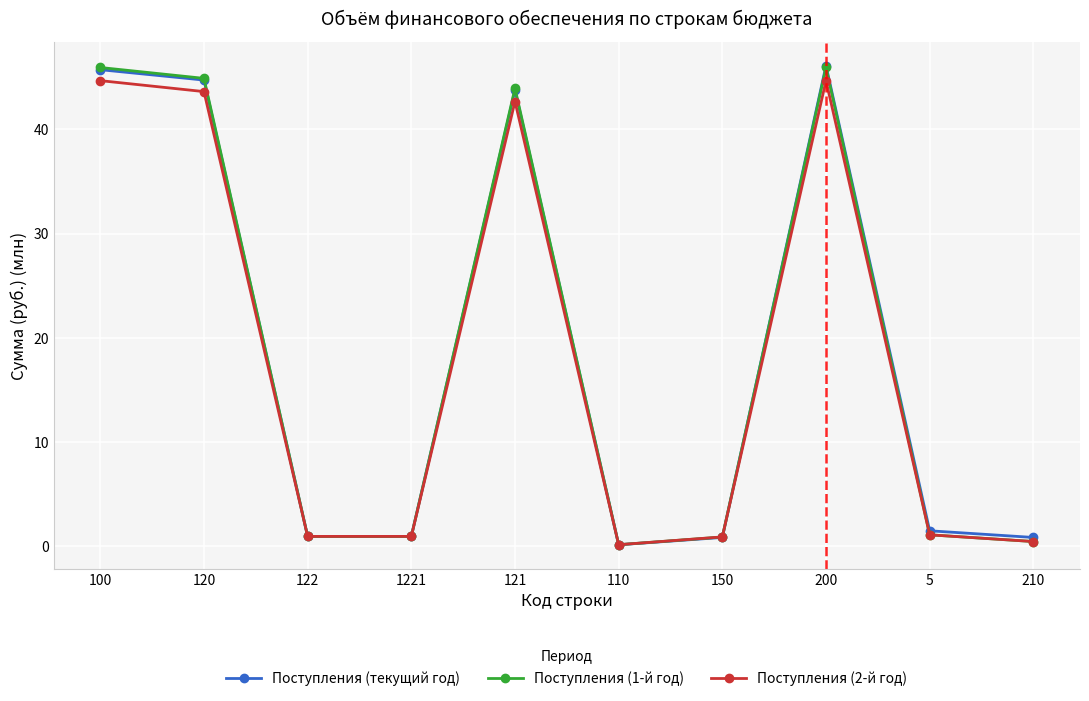

How many distinct data groups are displayed?

3